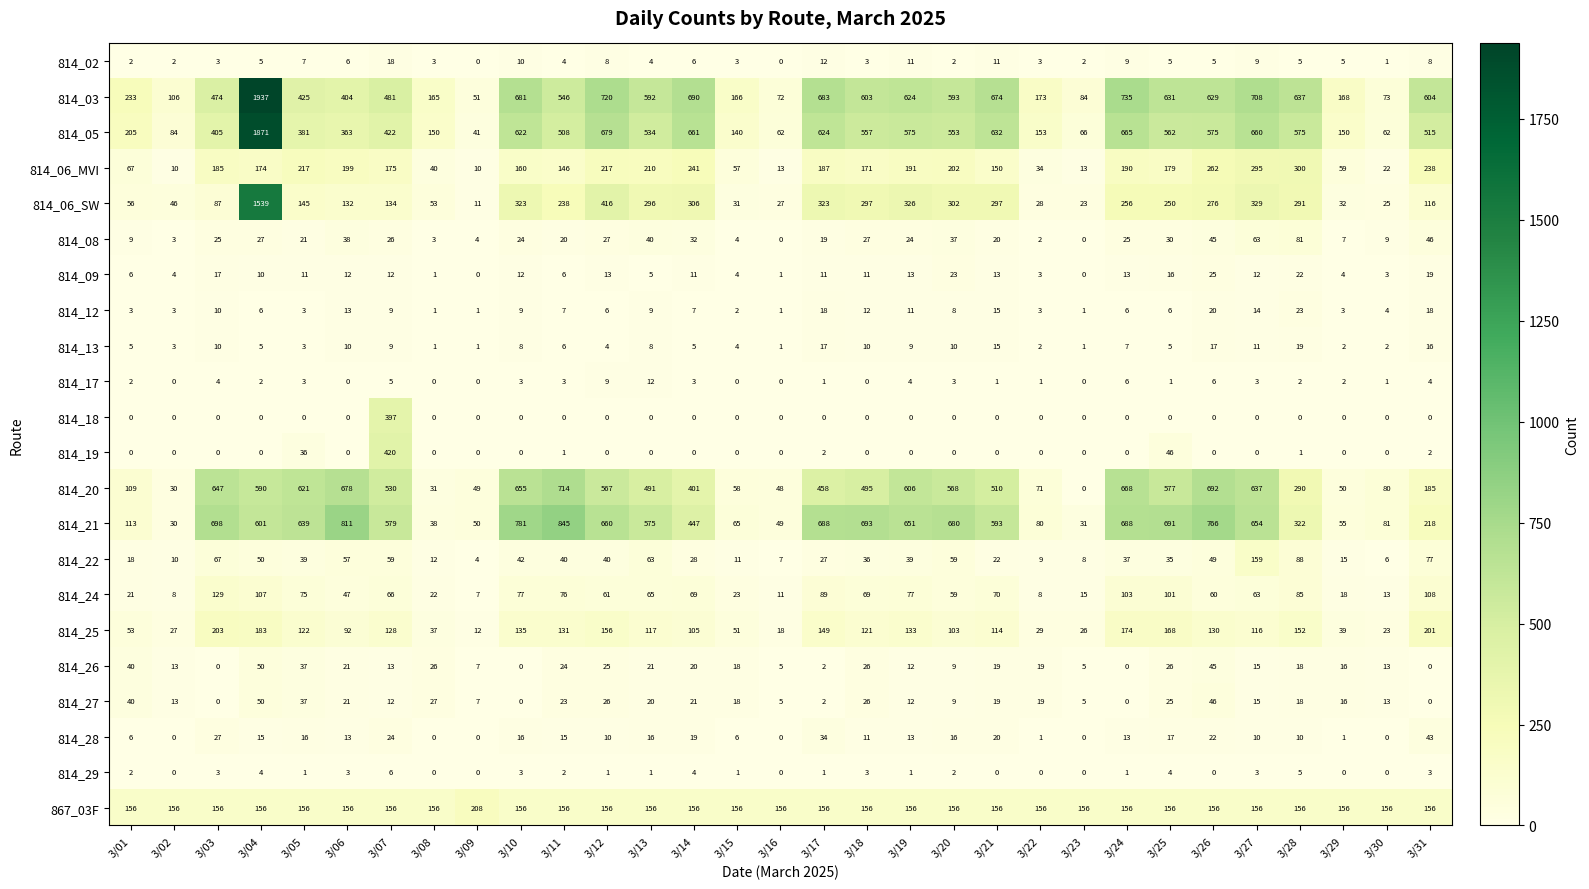

What is the total value across all series at 3/27?

3932